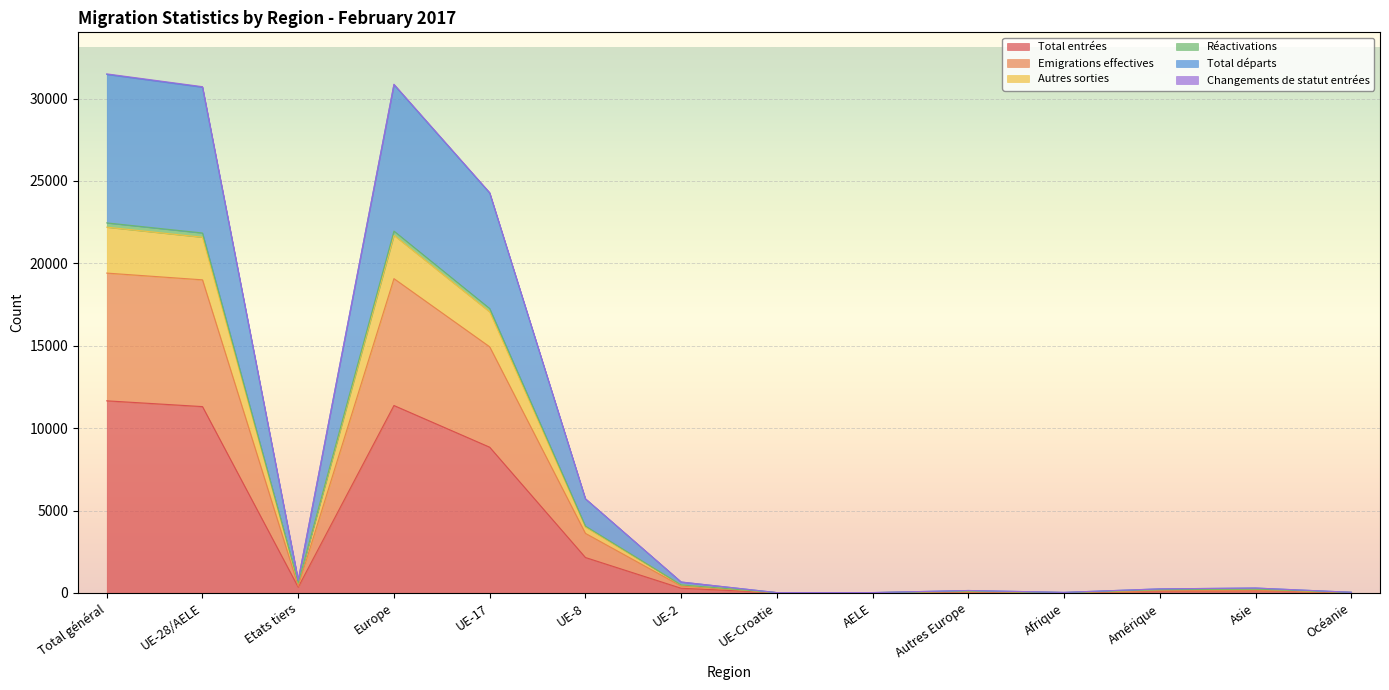

At which category does Réactivations reach its first local peak?

Europe